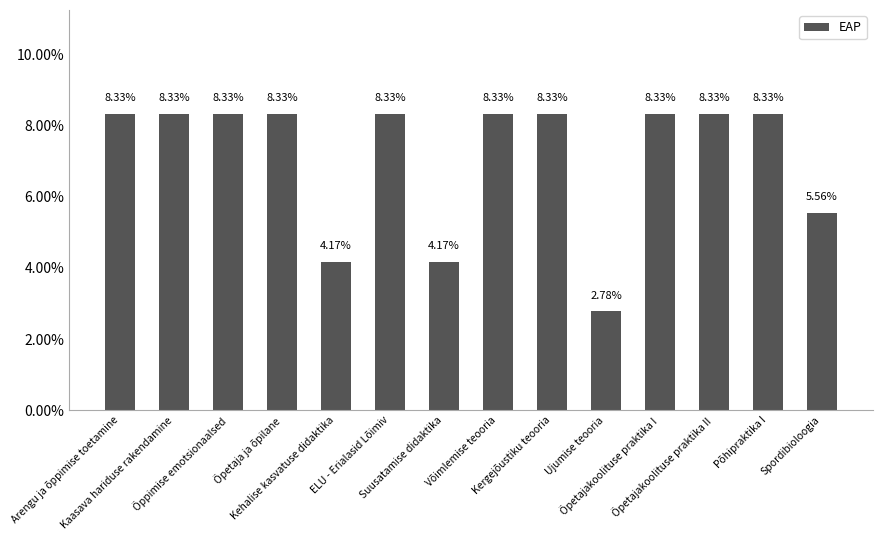

Does the chart contain any negative values?

No